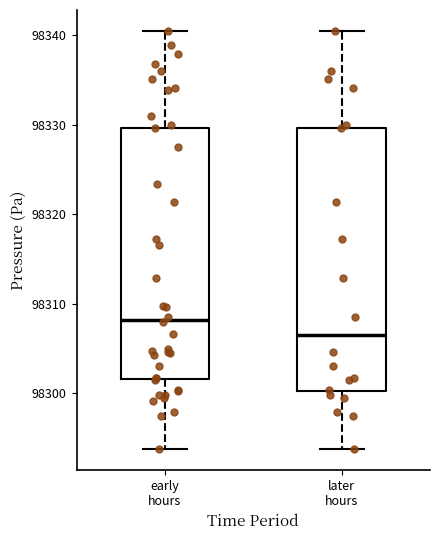

Reading left to right, transcribe this box plot: for each box, give where its median line is, the range the box spans, and where its two whiskers end, as read against the y-axis. The values are not printed on the chart, so give them approximately, as read against the axis.

early hours: median 98308, box 98302 to 98330, whiskers 98294 to 98341
later hours: median 98307, box 98300 to 98330, whiskers 98294 to 98341